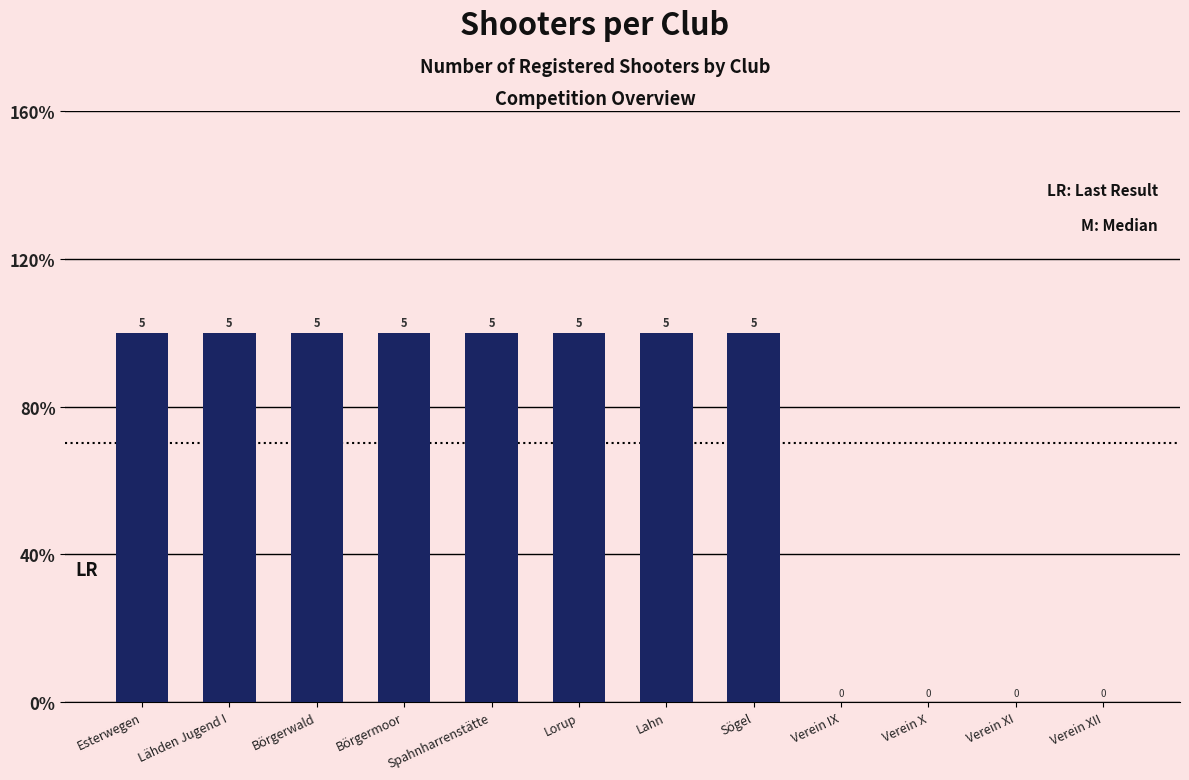

Approximately how many times larger is the value at Lähden Jugend I compared to Lorup?

1.0